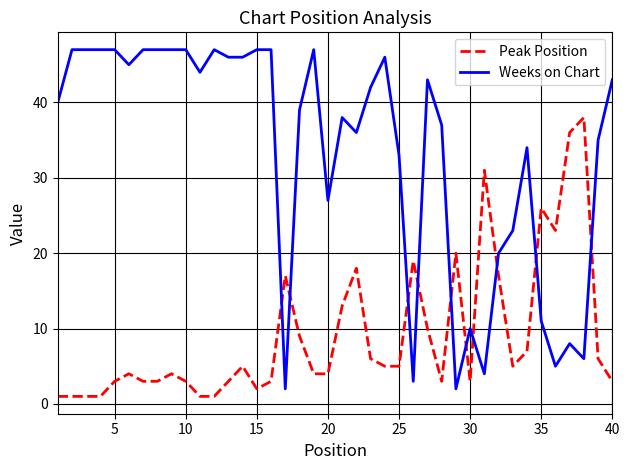

What is the sum of all Peak Position values?

367